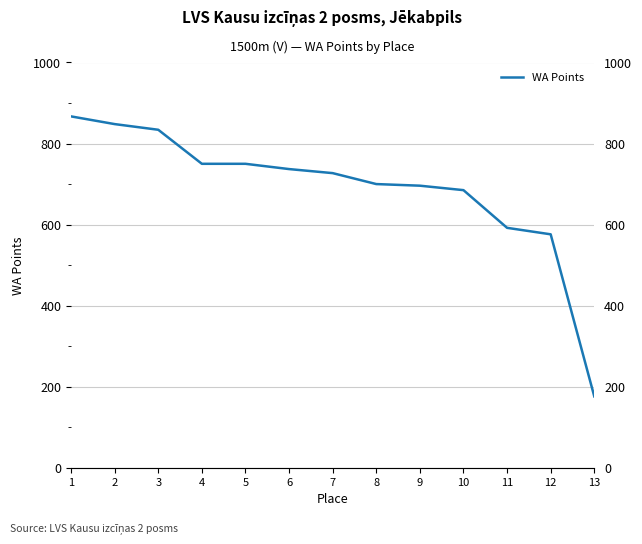

What is the sum of the values at 12 and 3?

1410